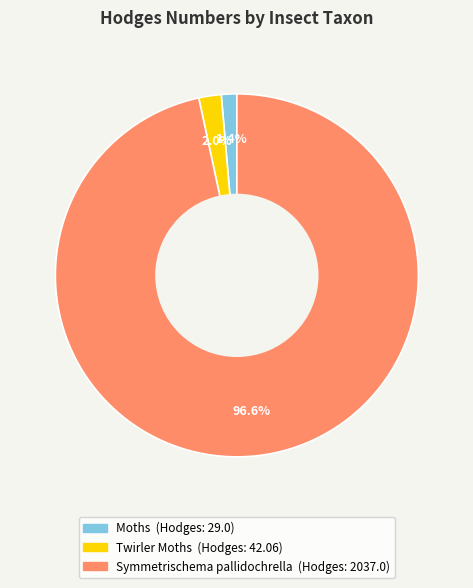

Is there a majority slice in this chart?

Yes